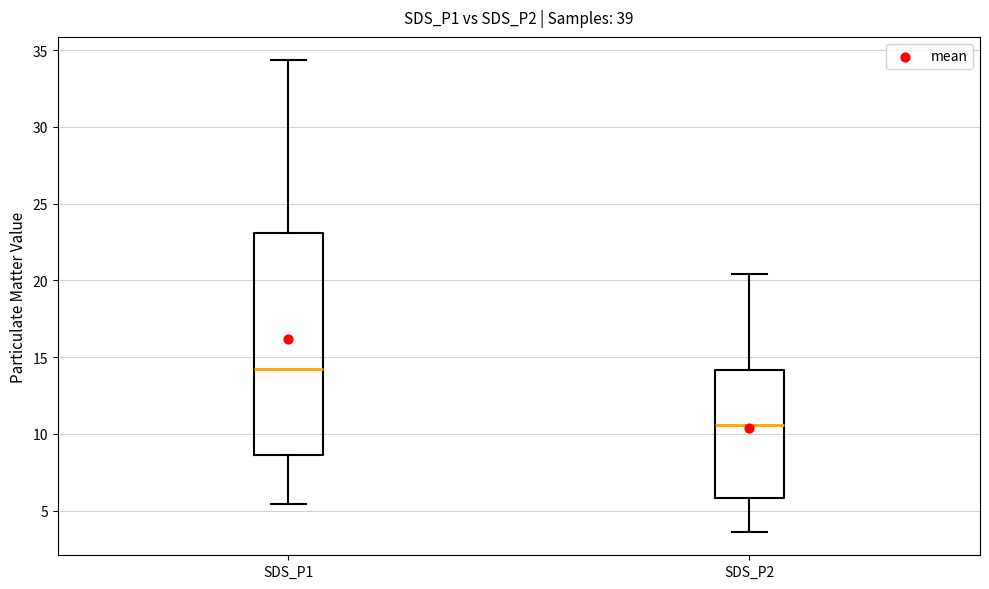

Where is the upper edge of the box for SDS_P2 on the y-axis? The values are not printed on the chart, so give them approximately, as read against the axis.

14.0